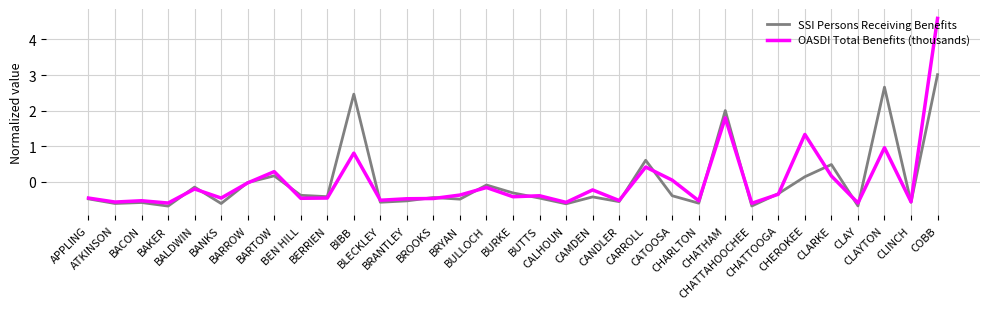

What is the difference between the second highest and second lowest values in the SSI Persons Receiving Benefits series?

3.3